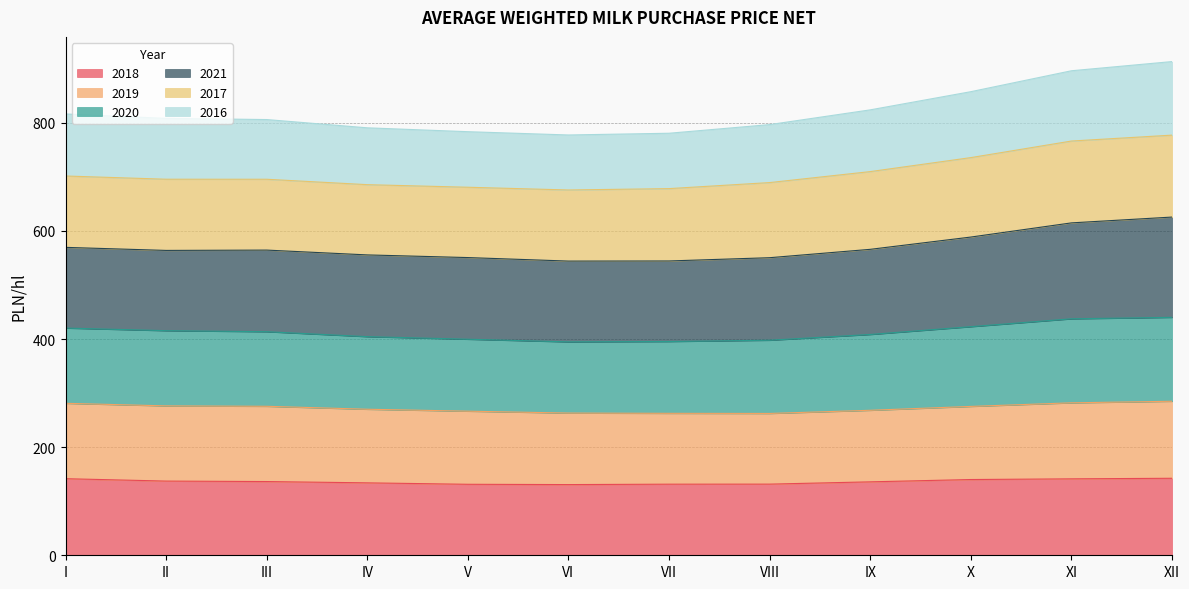

What is the total value across all series at I?

816.4